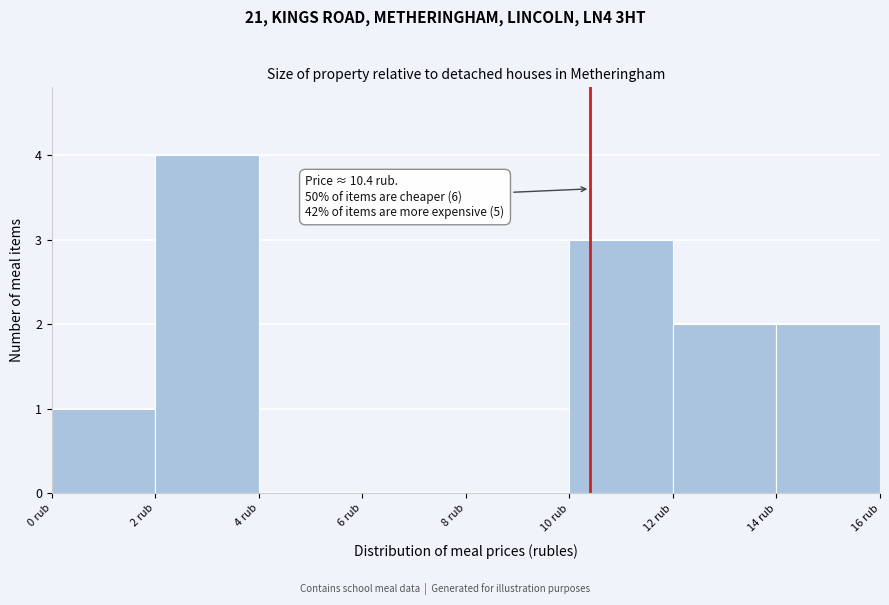

Which range on the x-axis has the tallest bar?

2 to 4